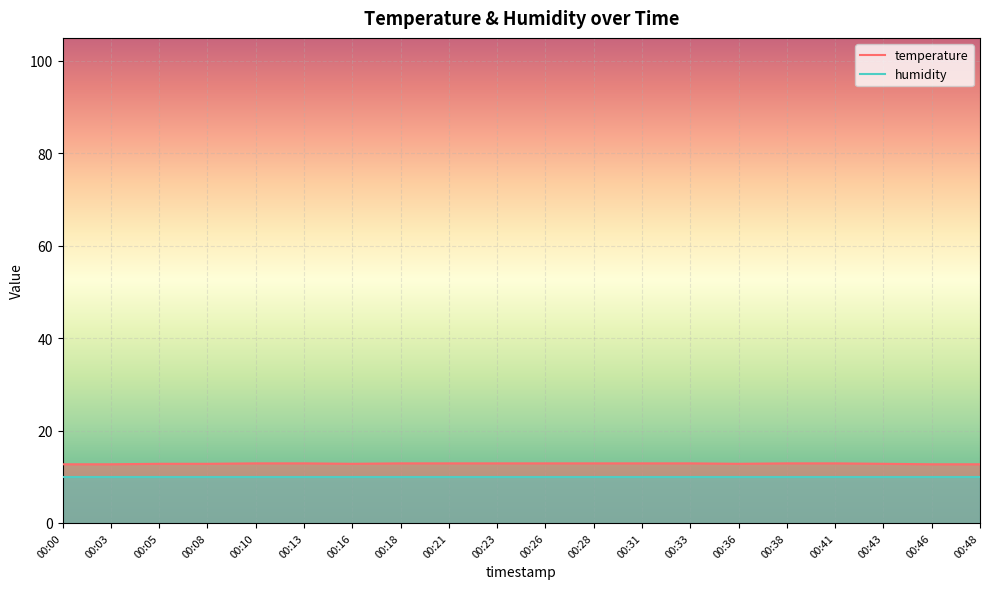

Approximately how many times larger is the value at 00:31 compared to 00:23?

1.0